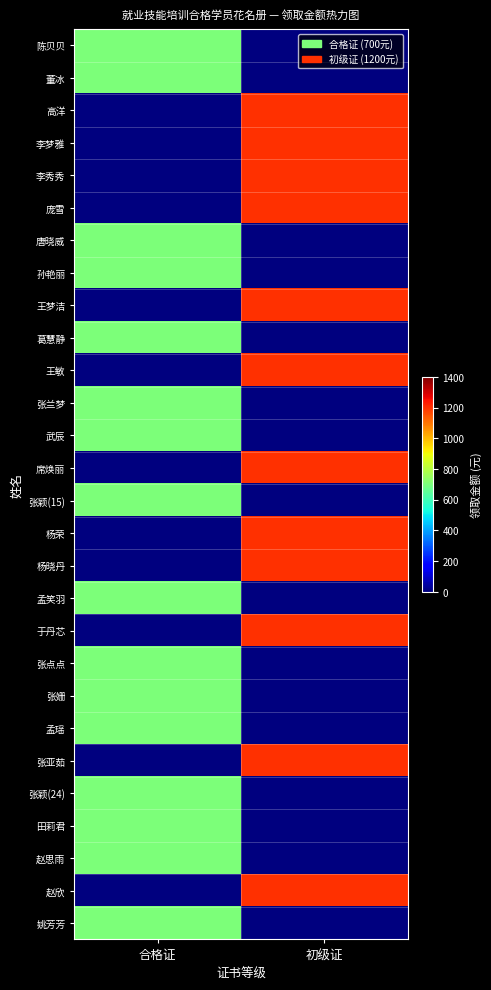

How many data points does each series have?

2